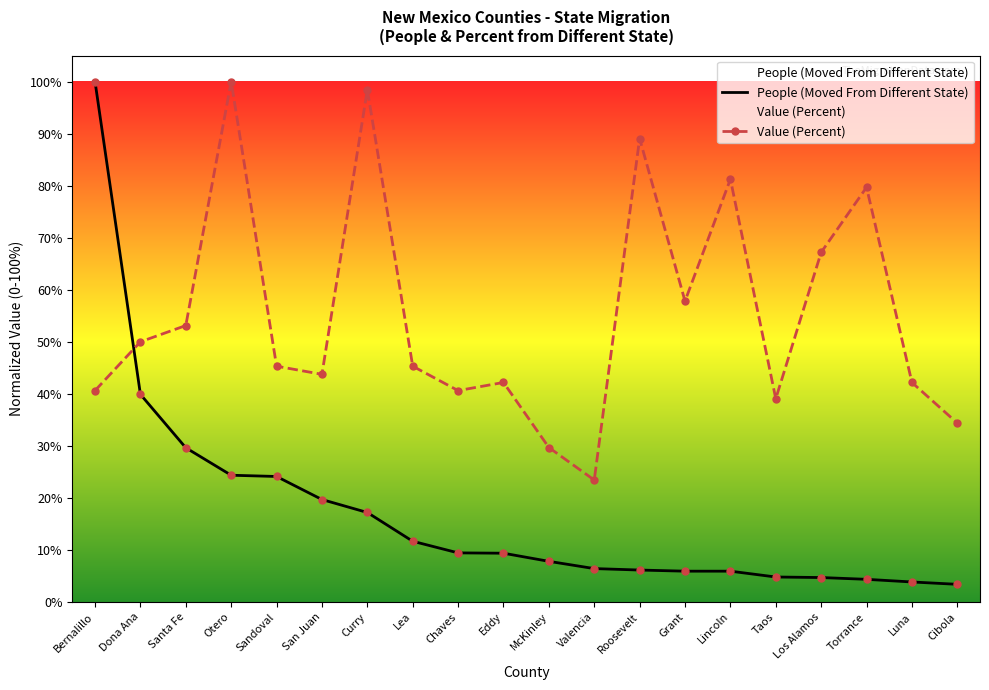

At which category is the sum across all series the highest?

Bernalillo